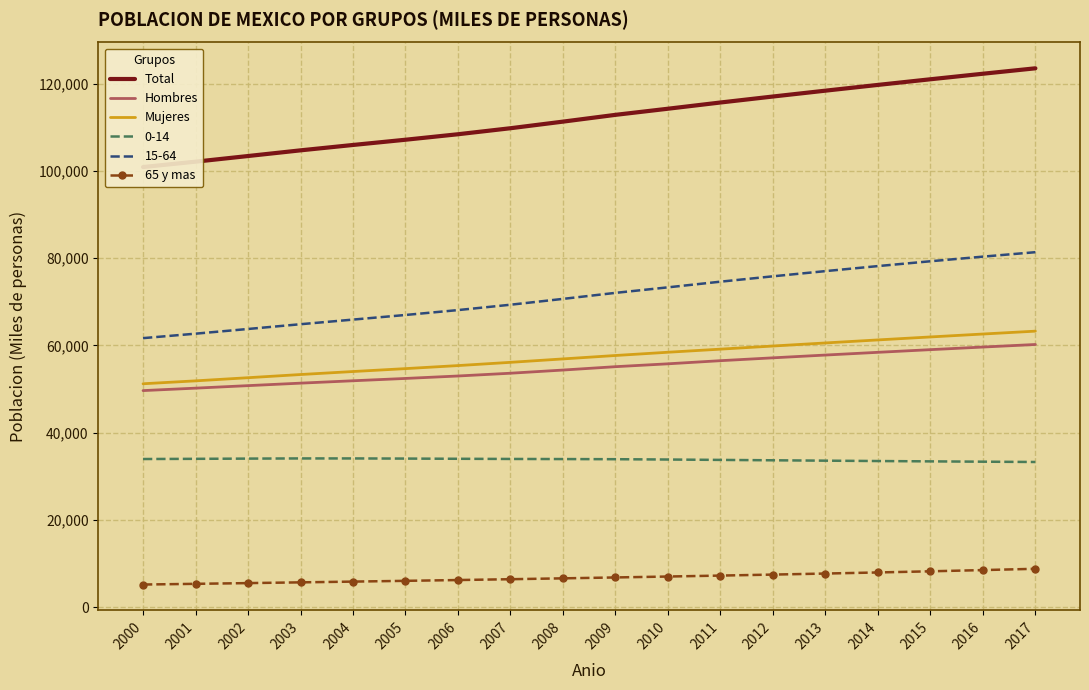

True or false: 65 y mas has a value of 5895.6 at 2004.

True